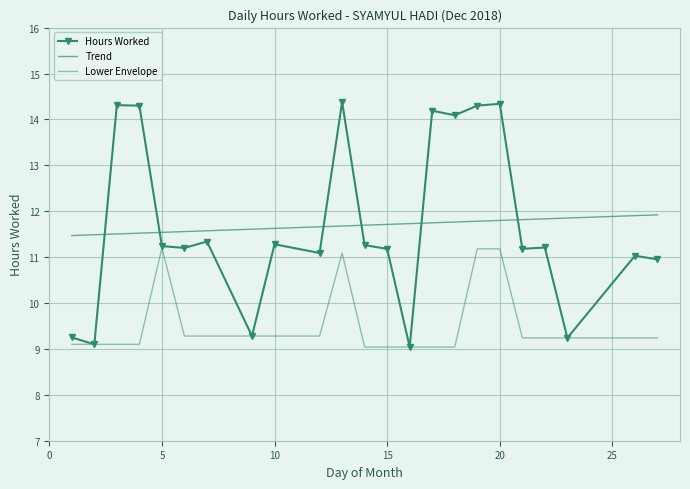

How many lines are shown in the chart?

3